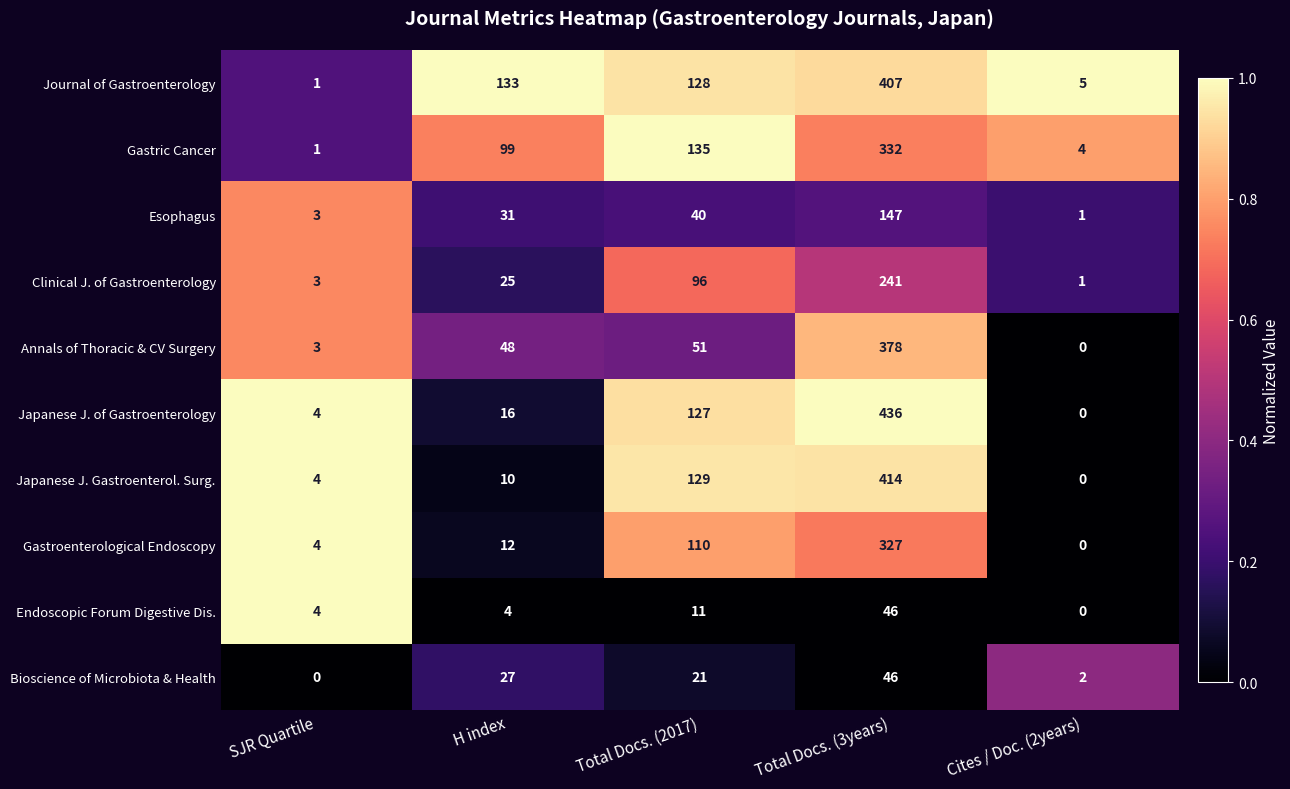

What is the greatest value displayed?

436